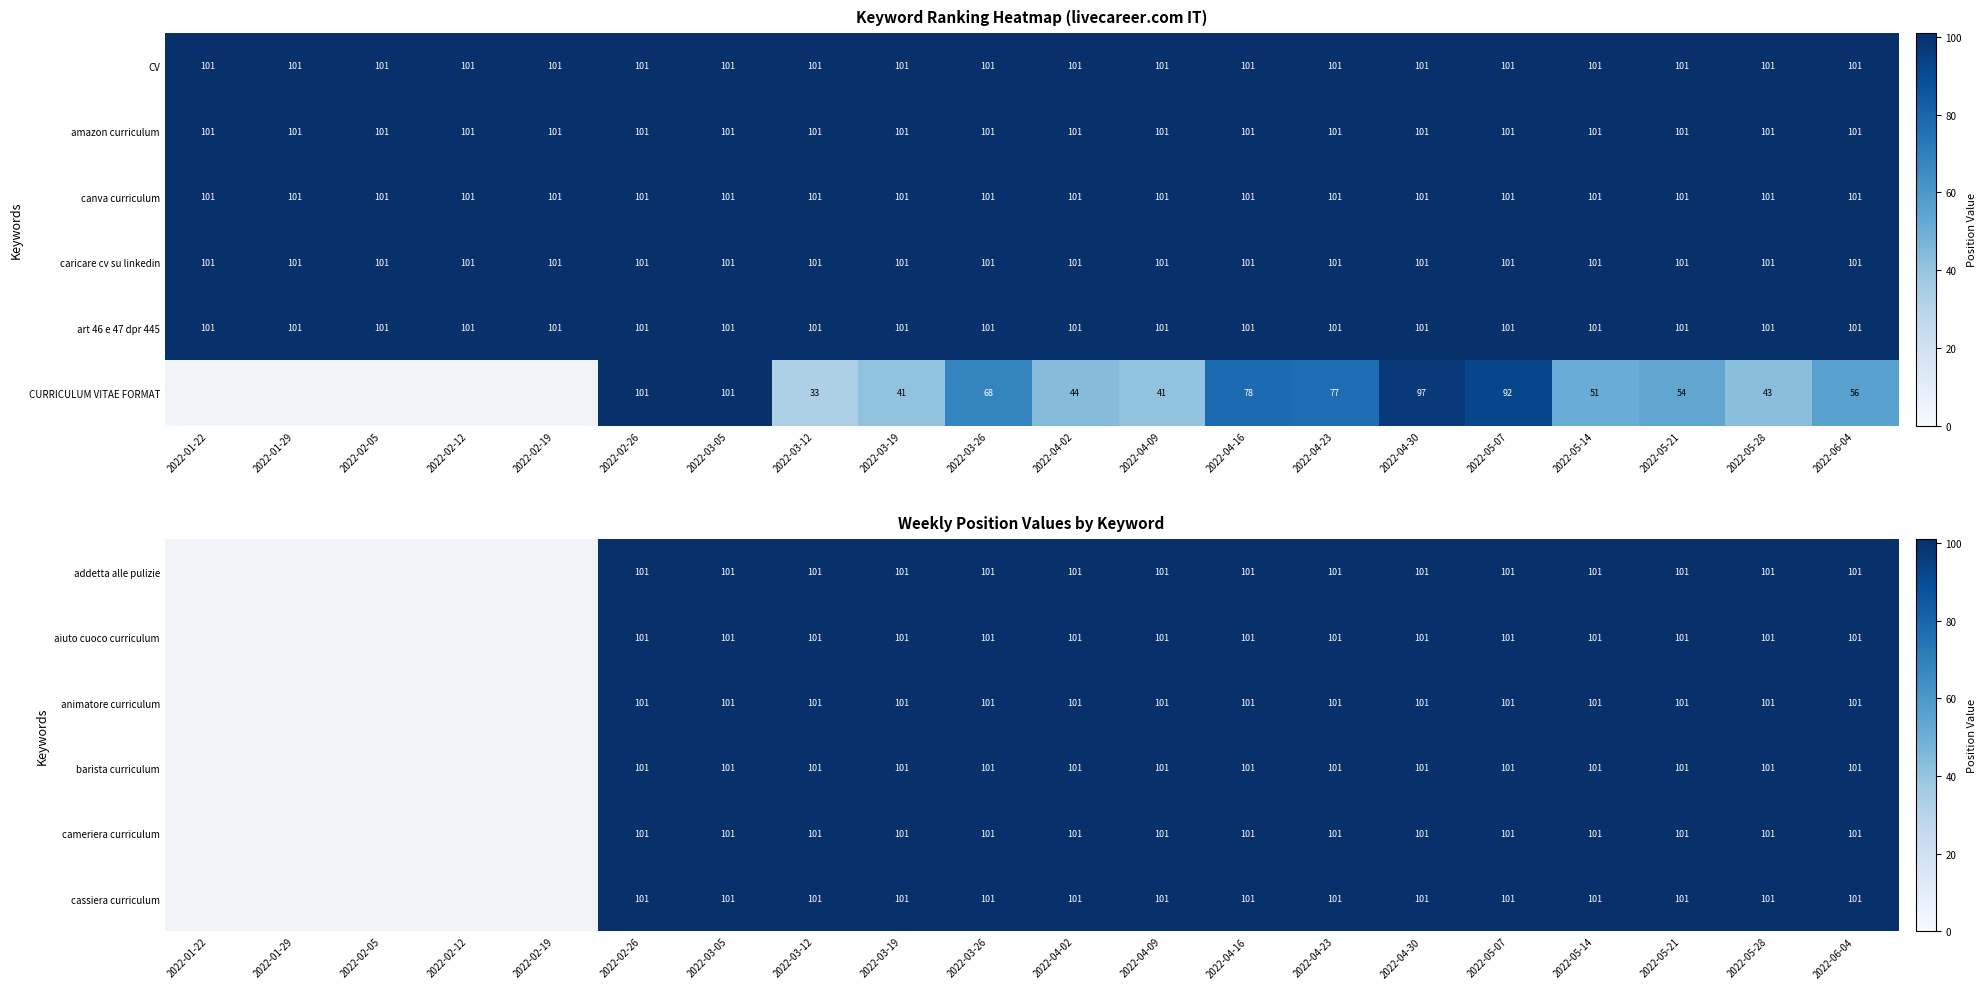

Is it true that canva curriculum equals 22 at 2022-02-26?

False